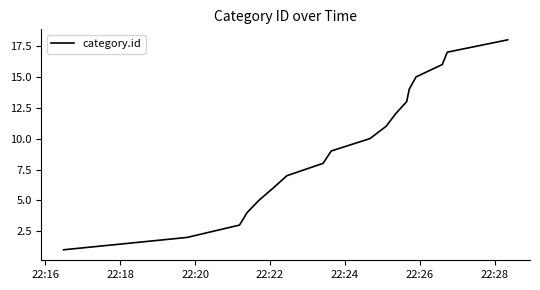

What is the maximum value shown in the chart?

18